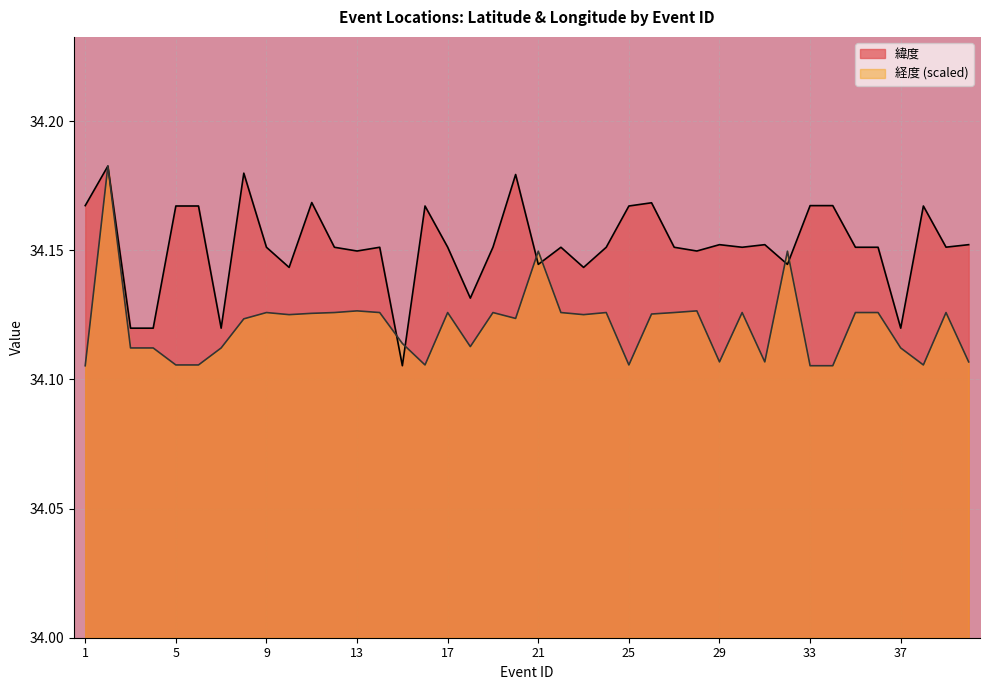

How many lines are shown in the chart?

2